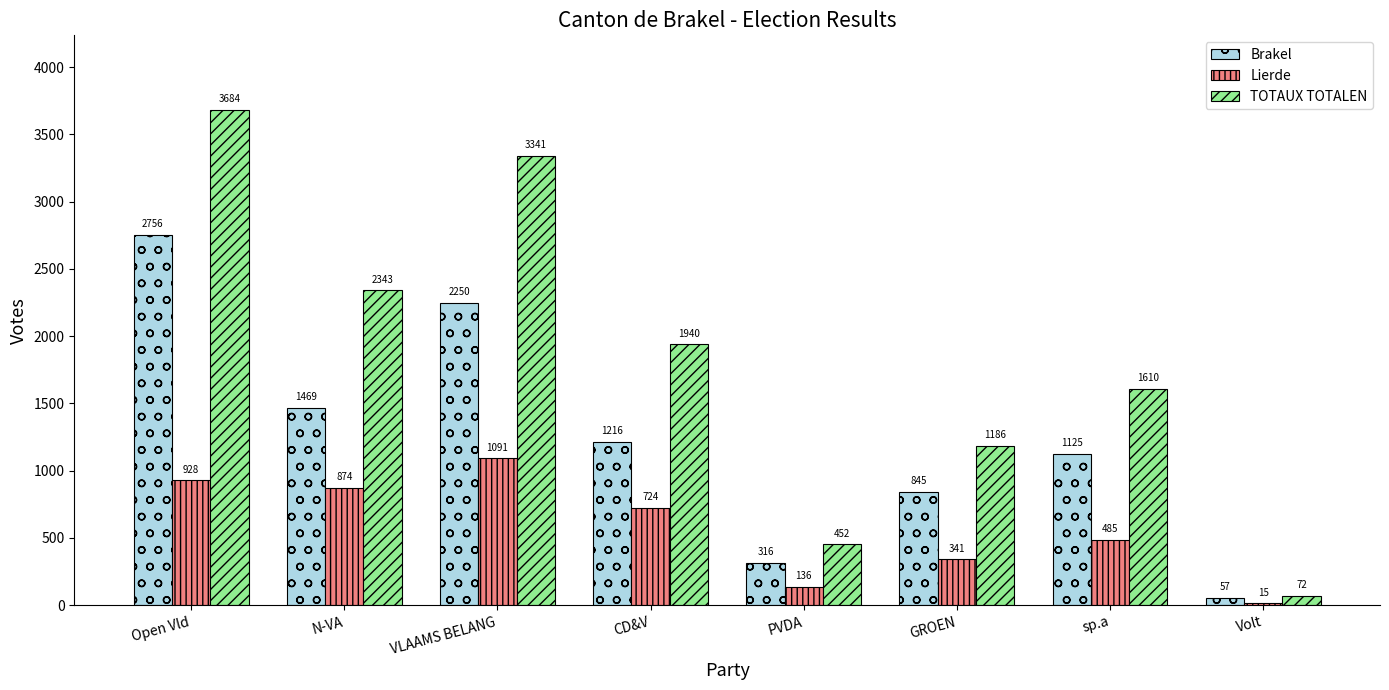

What is the highest value of the Lierde series?

1091